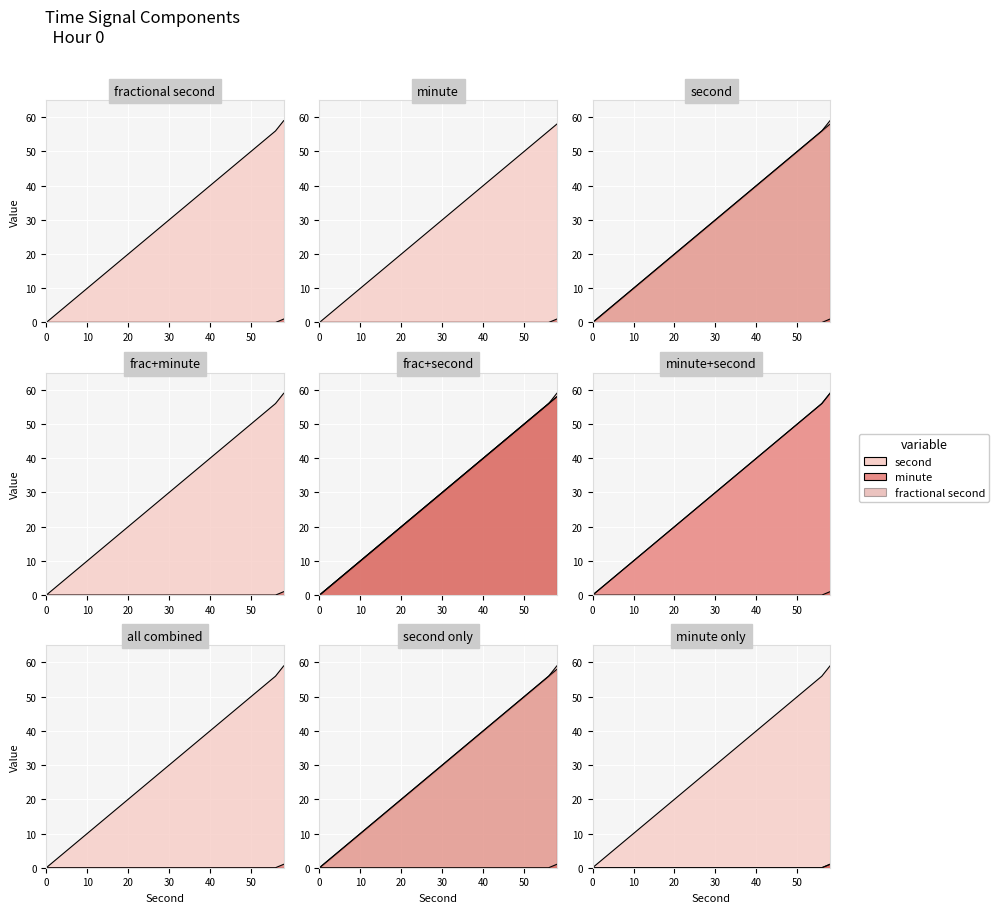

Rank the series at 38 from highest to lowest value.

second, minute